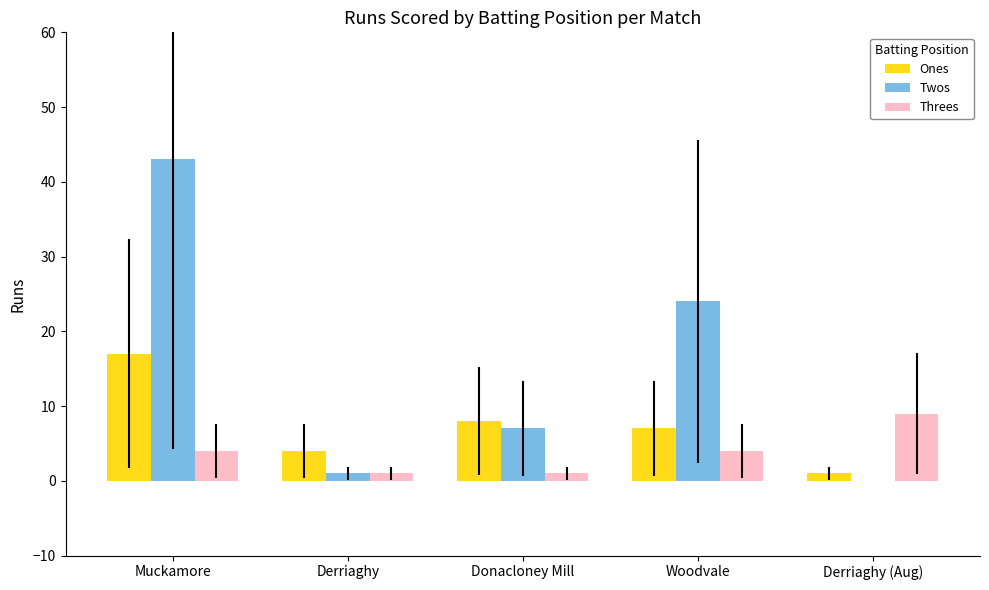

Reading left to right, extract all data points from this chart.

Ones: 17	4	8	7	1
Twos: 43	1	7	24	0
Threes: 4	1	1	4	9